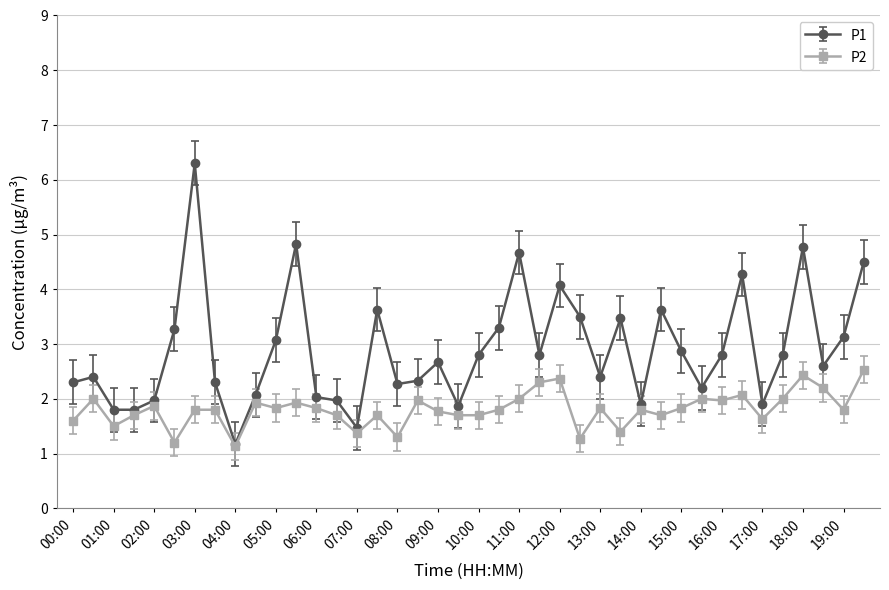

Which series has the widest spread of values?

P1